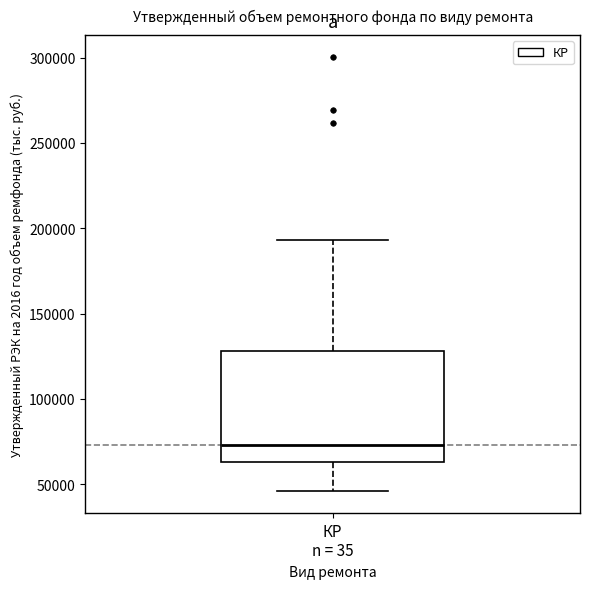

Read this box plot against the y-axis: the position of the median line, the range covered by the box, and the ends of both whiskers. The values are not printed on the chart, so give them approximately, as read against the axis.

median 75000, box 65000 to 130000, whiskers 45000 to 195000